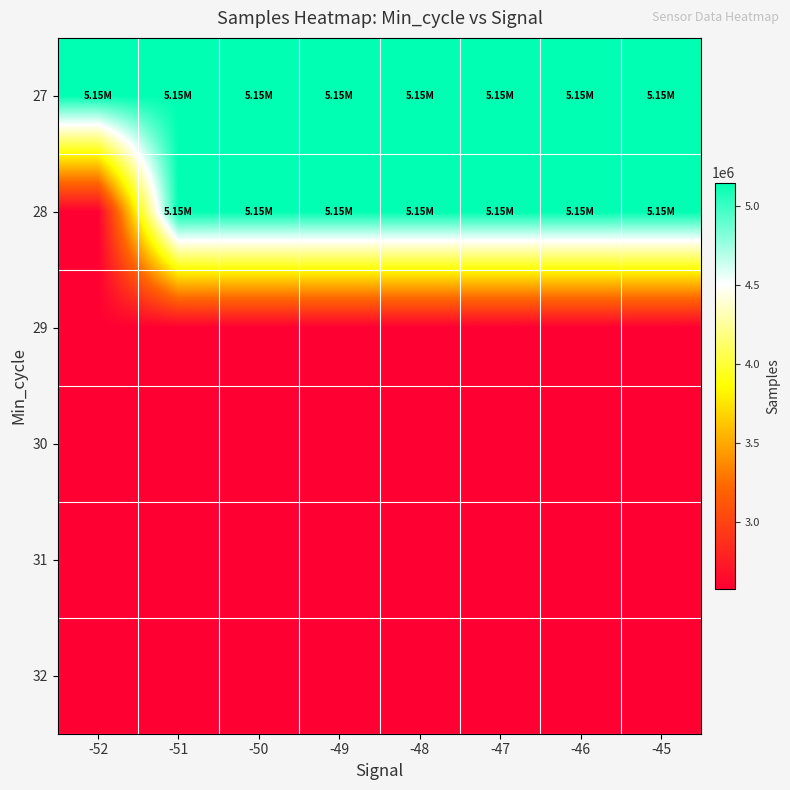

Count the number of data series in this chart.

6